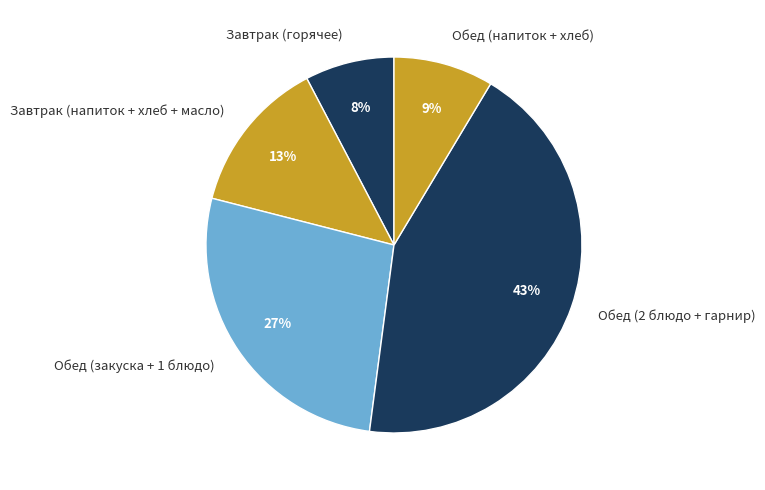

How many slices are in this pie chart?

5